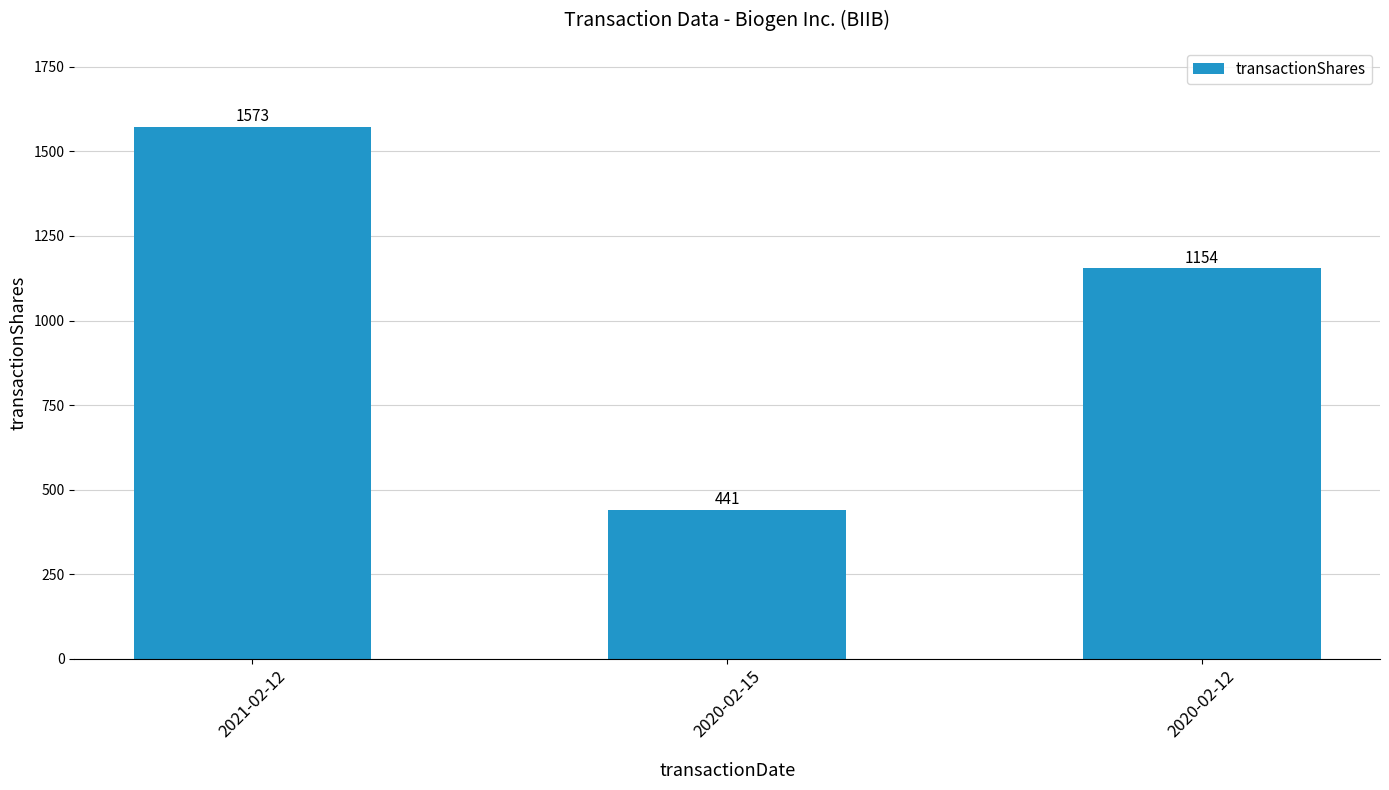

List the labels in order of value, smallest first.

2020-02-15, 2020-02-12, 2021-02-12